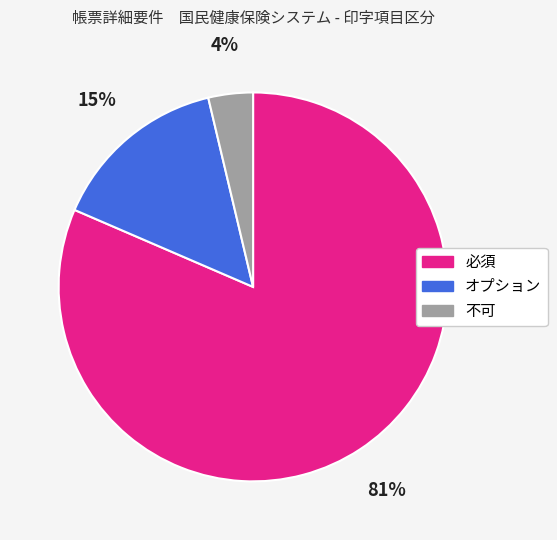

What percentage is the オプション slice, to the nearest percent?

15%